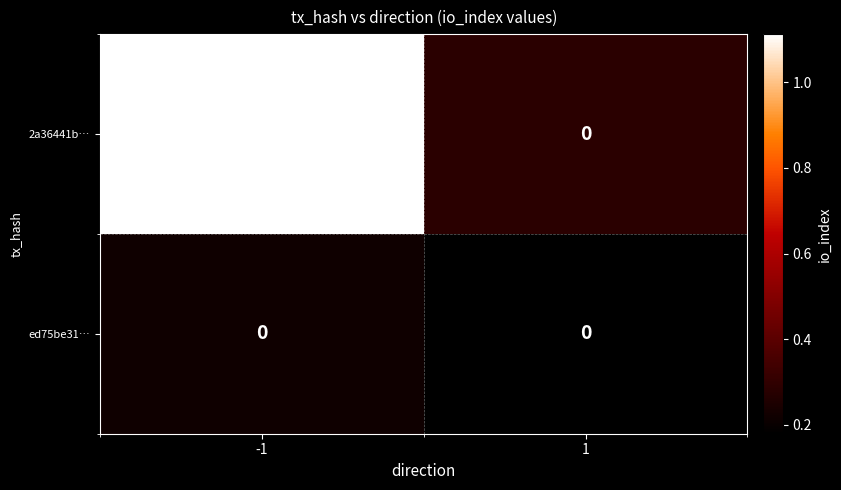

Rank the series by their average value, from highest to lowest.

2a36441b…, ed75be31…